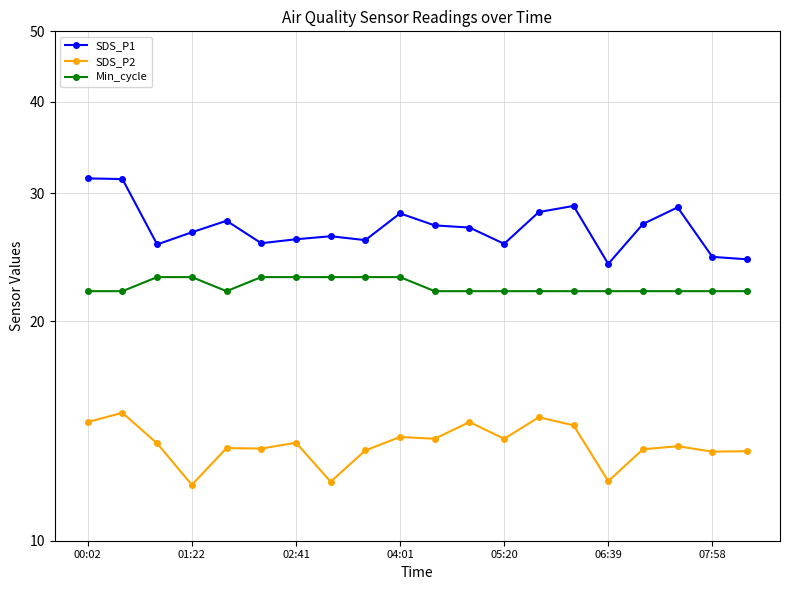

Does the chart display data point markers on the line(s)?

Yes